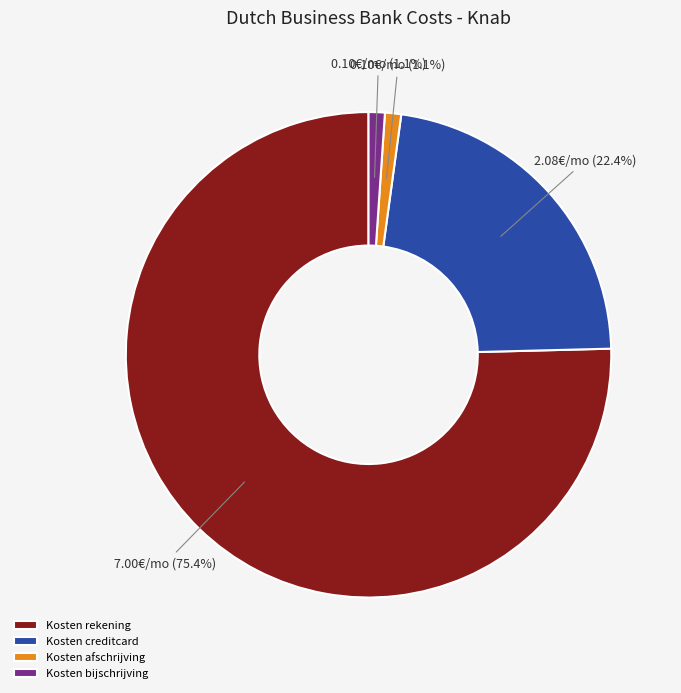

What portion of the pie excludes Kosten afschrijving?

98.9%